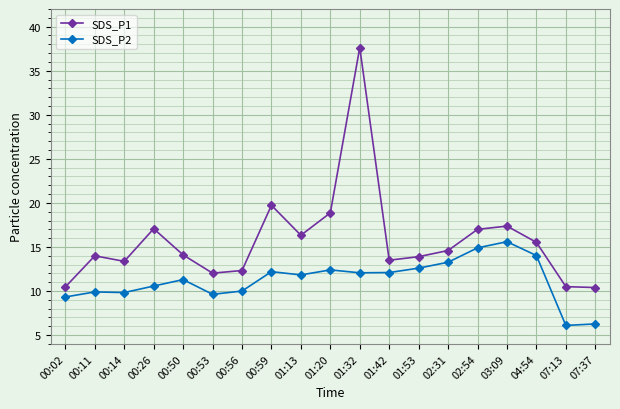

True or false: SDS_P2 and SDS_P1 cross at least once.

False